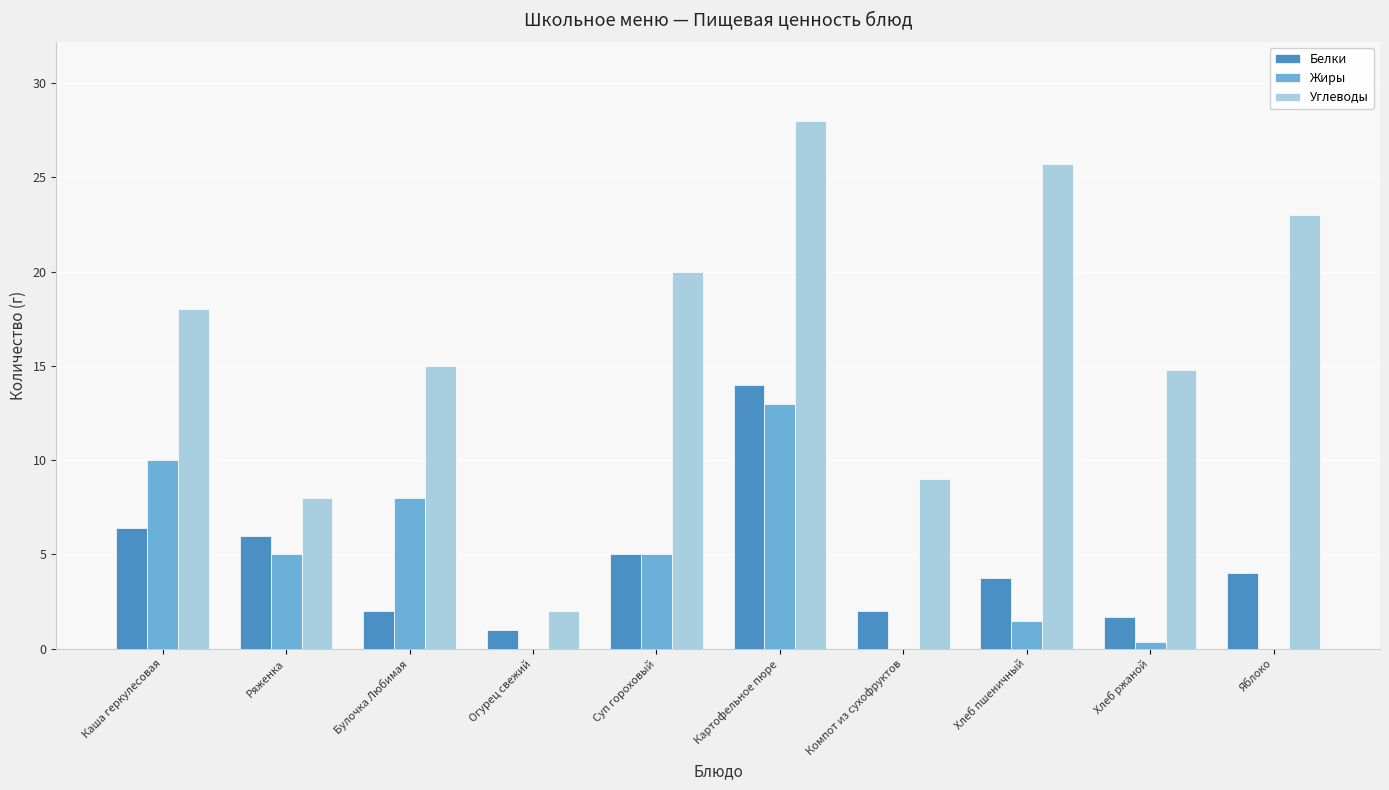

What is the total value across all series at Картофельное пюре?

55.0